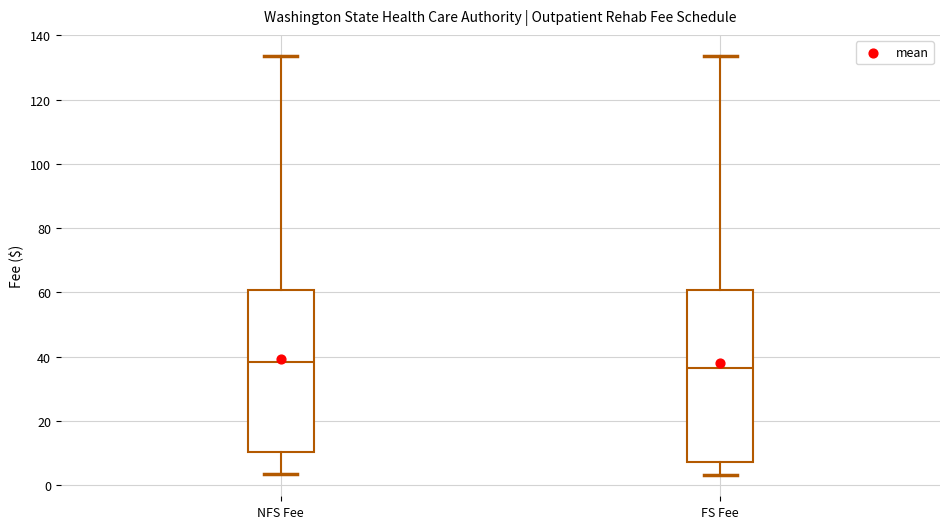

Which box is the tallest, from its lower edge to its upper edge?

FS Fee